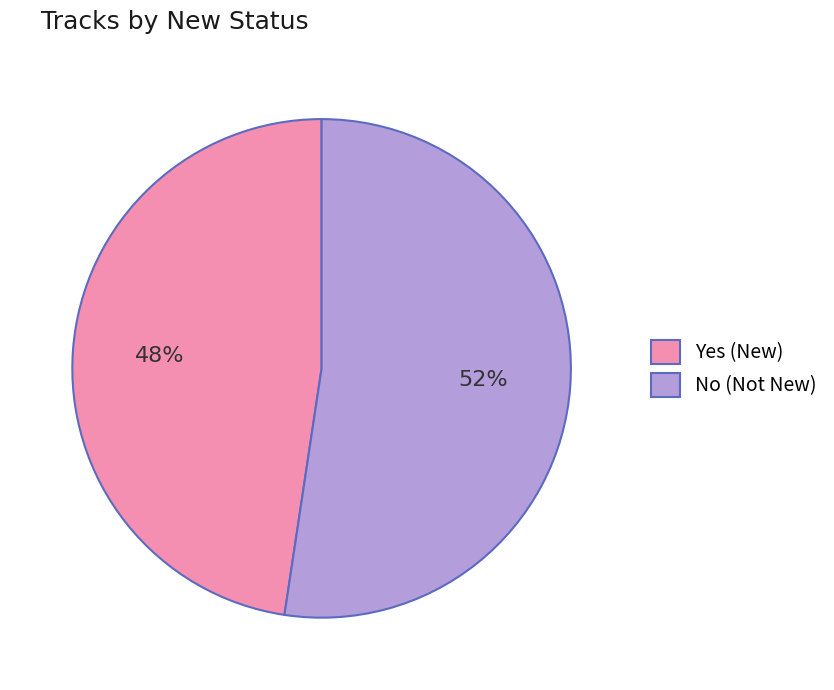

To the nearest percent, what is the average slice percentage?

50%